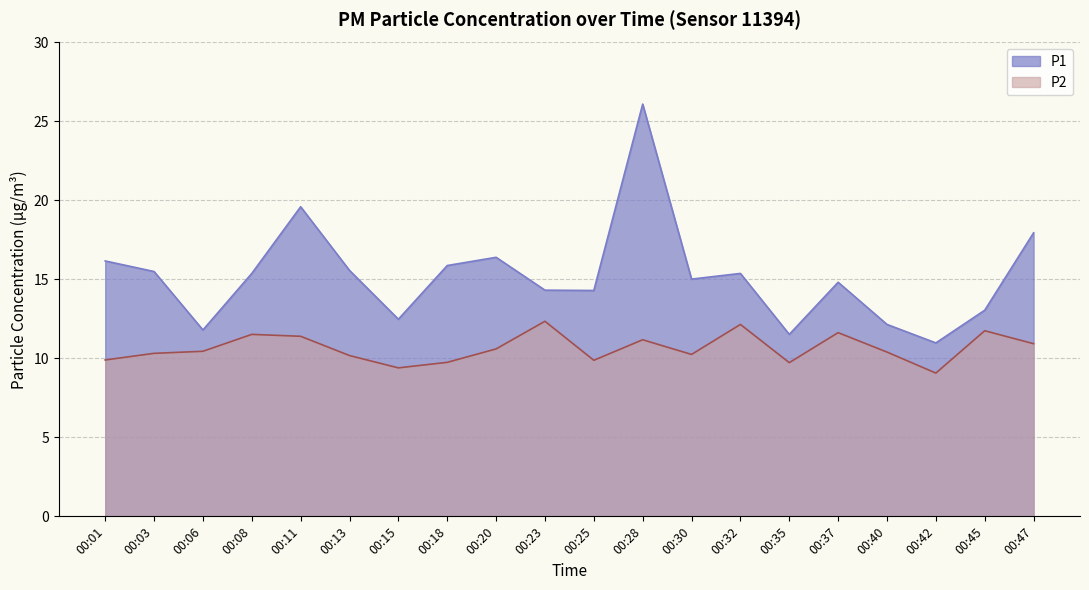

What are all the series names shown in the legend?

P1, P2